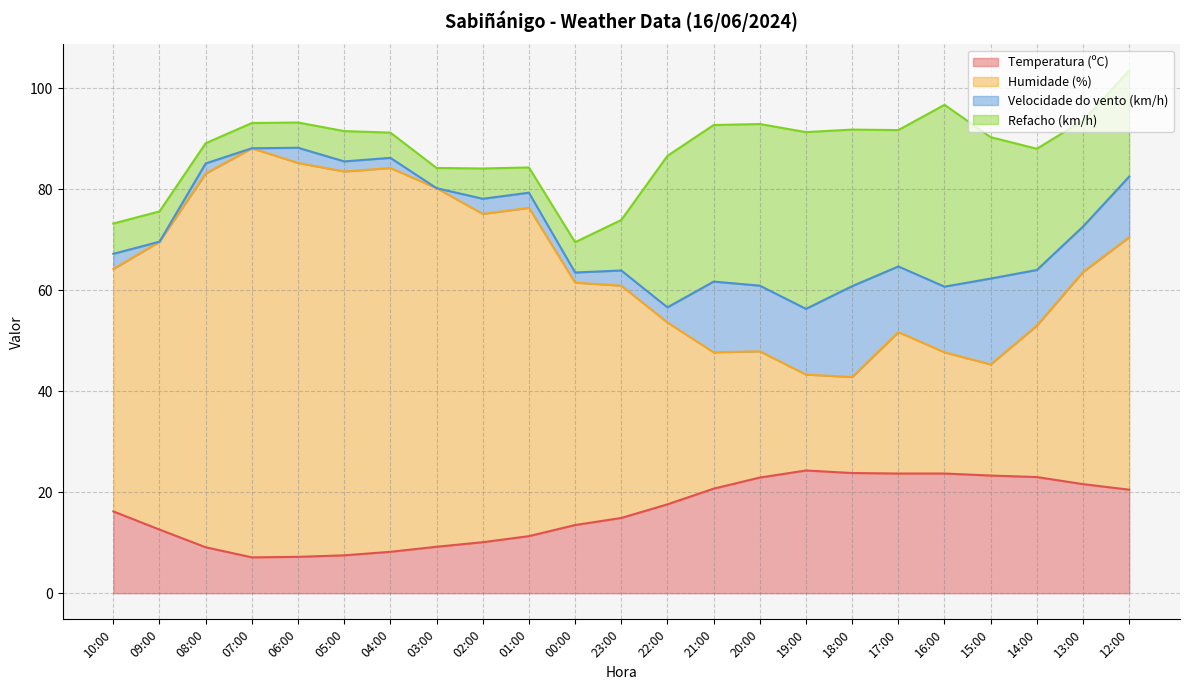

The value of Temperatura (ºC) at 10:00 is 23.0. True or false?

False